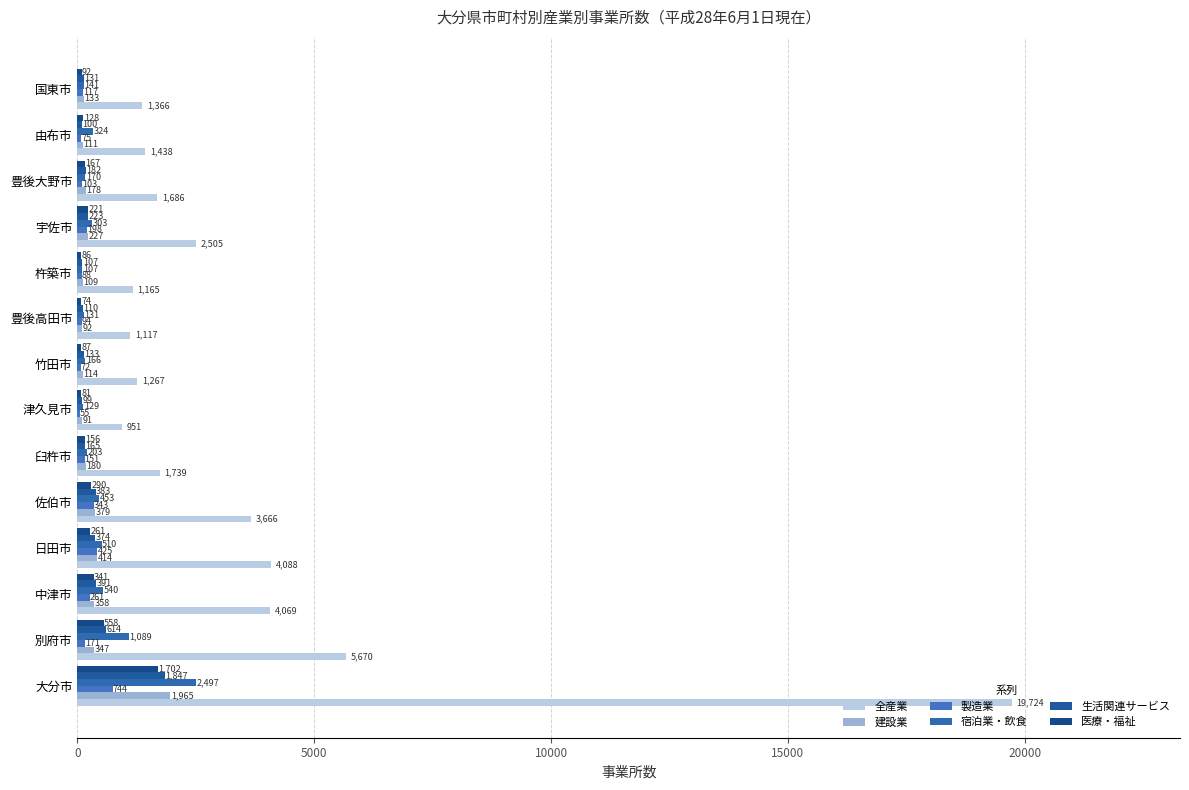

At how many categories does at least one series exceed 3068?

5